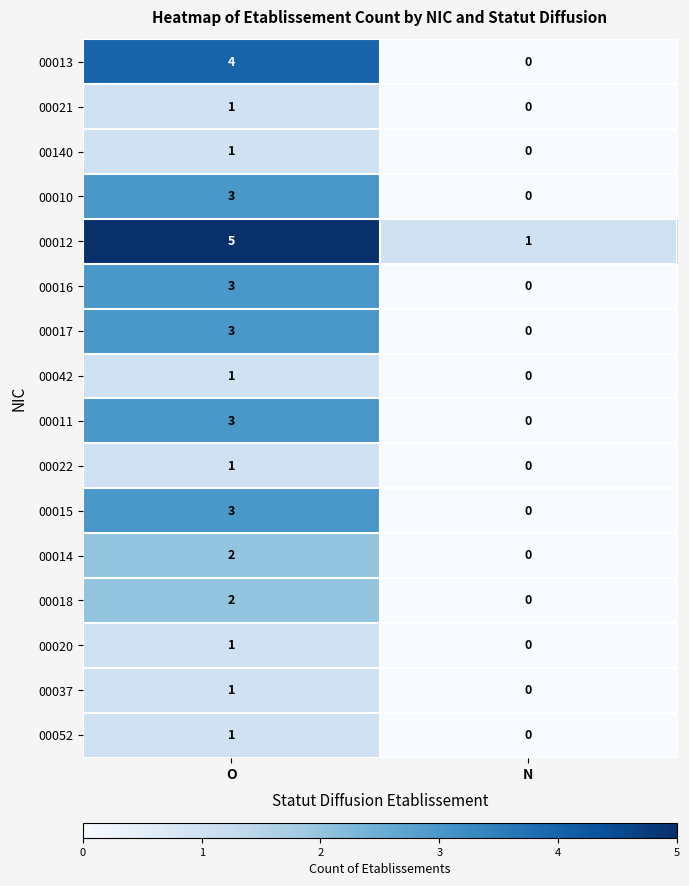

Rank the categories by 00011 value from highest to lowest.

O, N